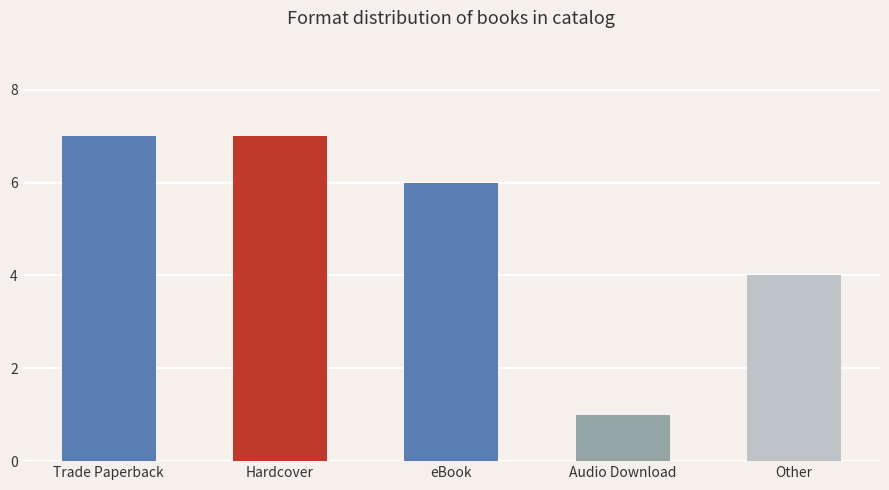

The chart shows a value of 2 at Audio Download. True or false?

False